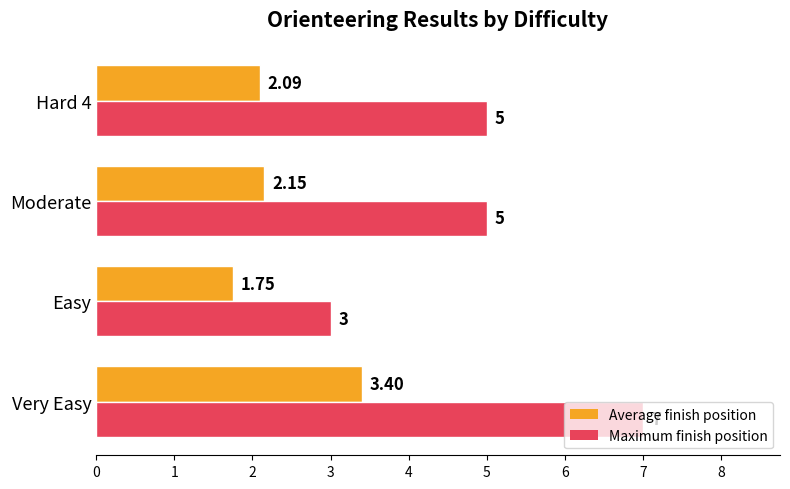

What is the difference between the maximum and minimum values in the Maximum finish position series?

4.0